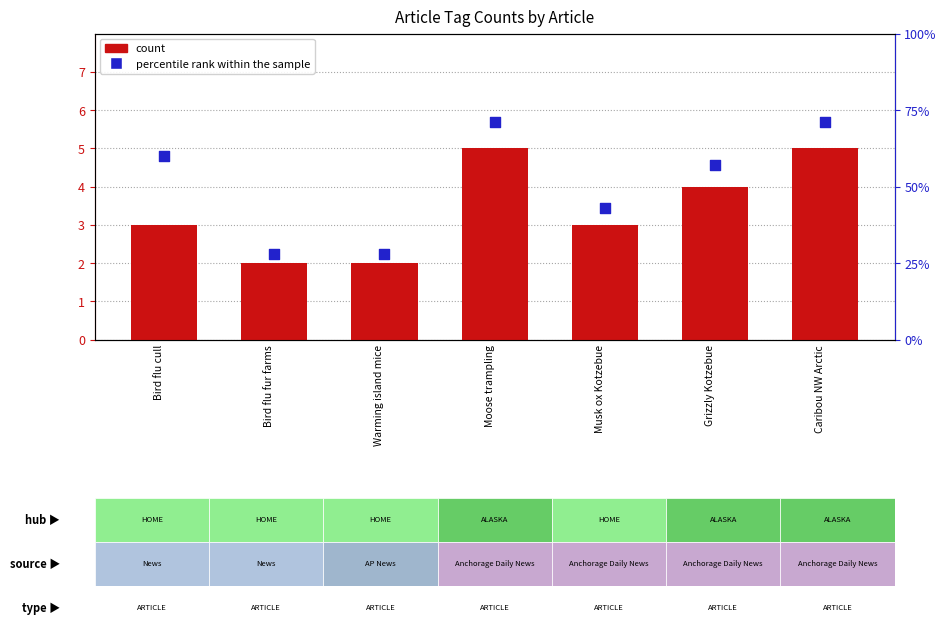

What are all the series names shown in the legend?

count, percentile rank within the sample